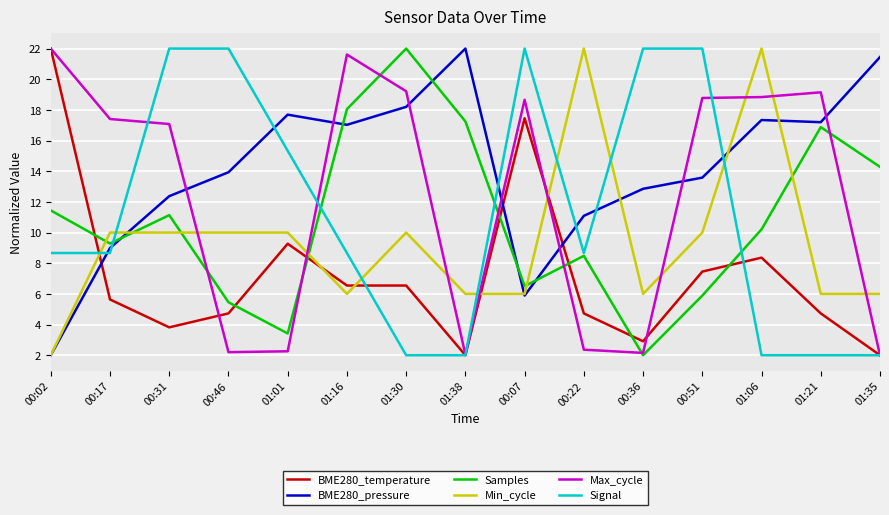

What is the highest value of the BME280_temperature series?

22.0